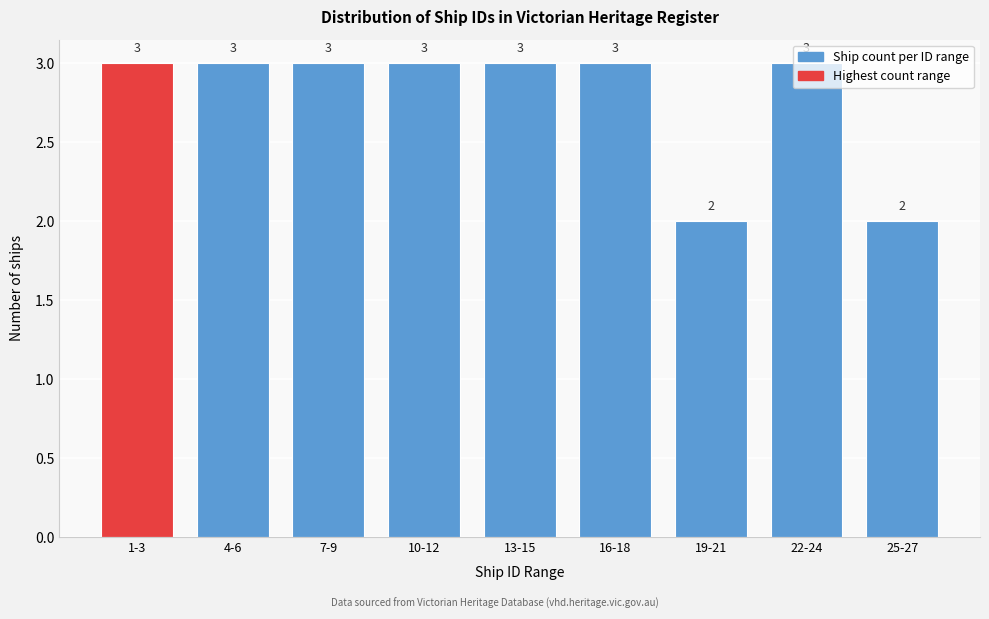

What is the sum of all values?

25